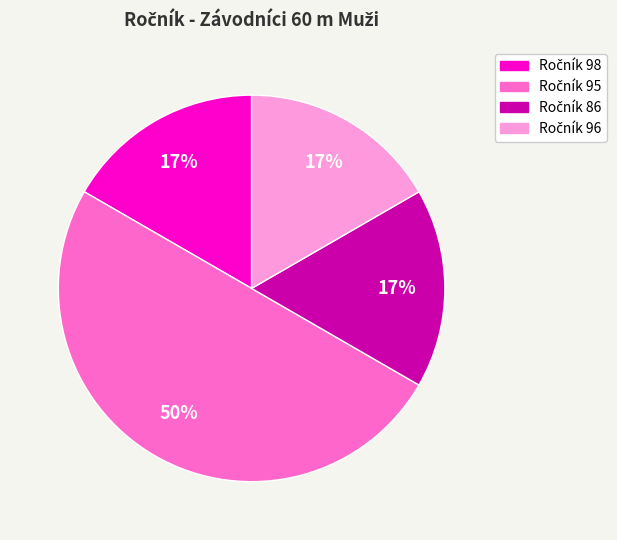

To the nearest percent, what is the difference between the largest and smallest slice percentages?

33%